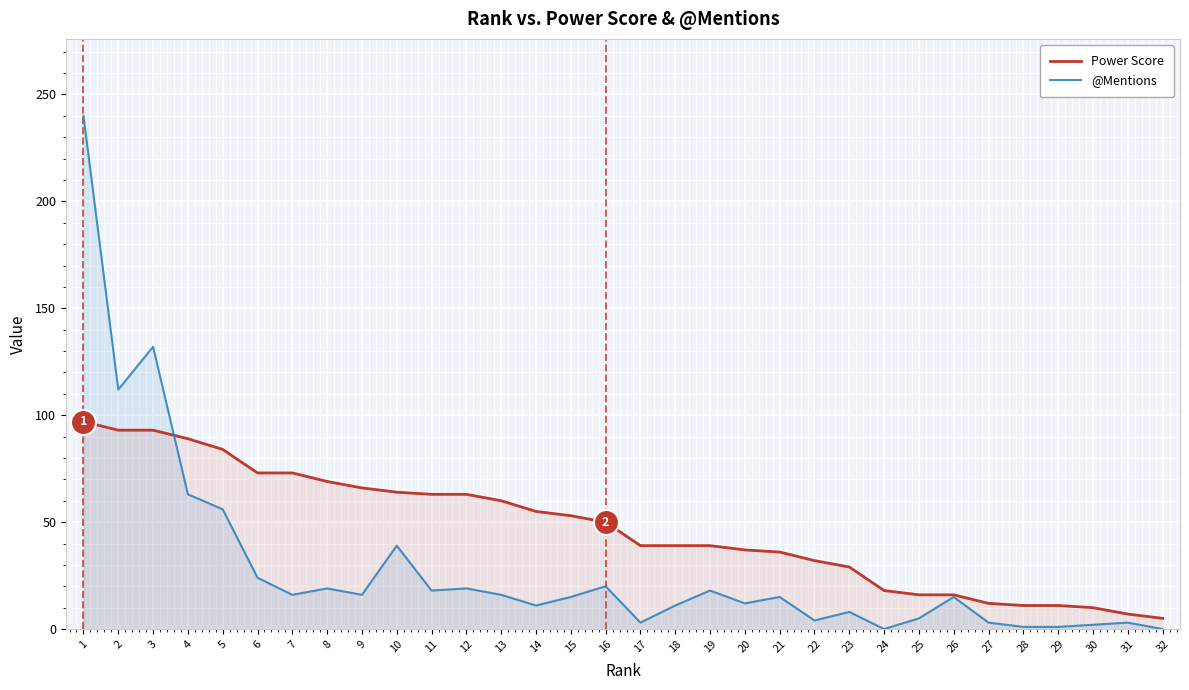

True or false: @Mentions has a value of 63 at 4.

True